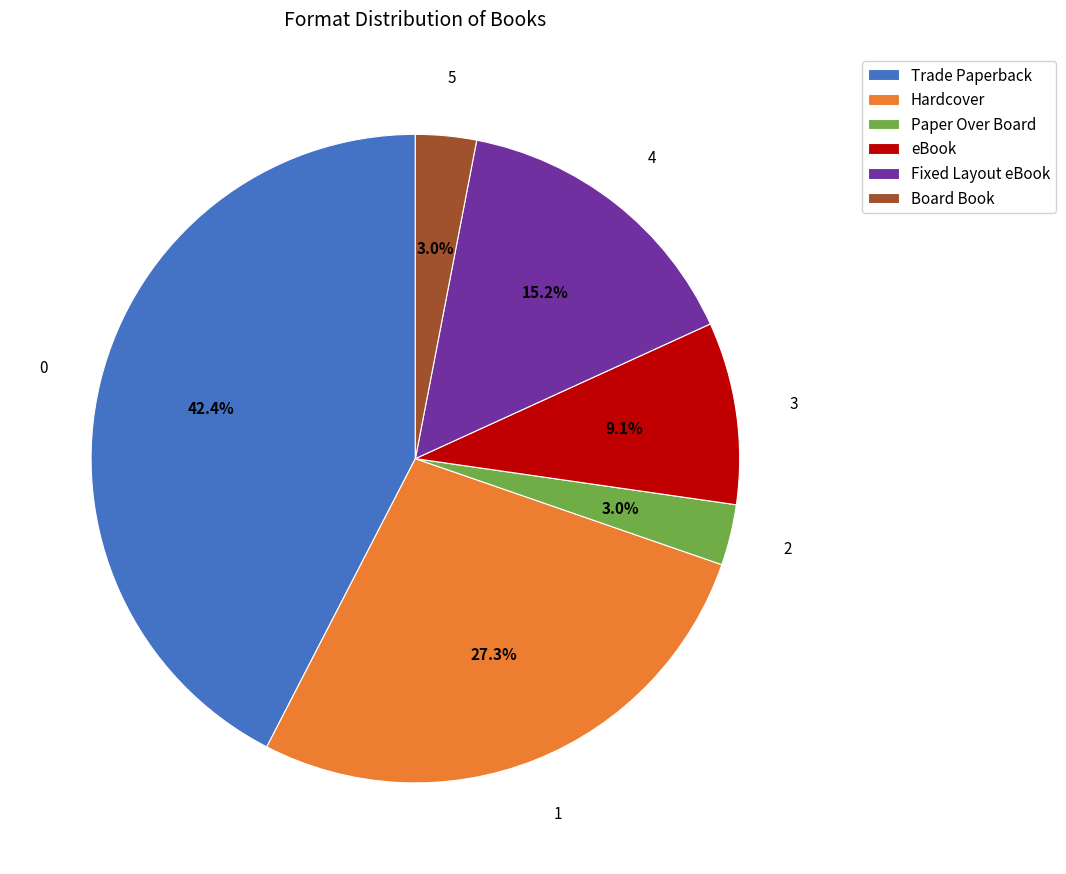

Which slice is the largest?

Trade Paperback